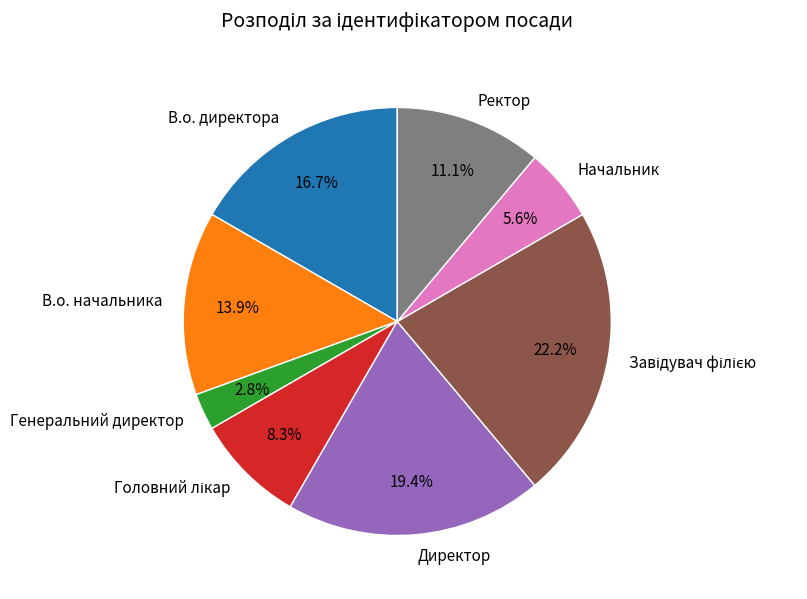

Count the number of slices in the pie.

8